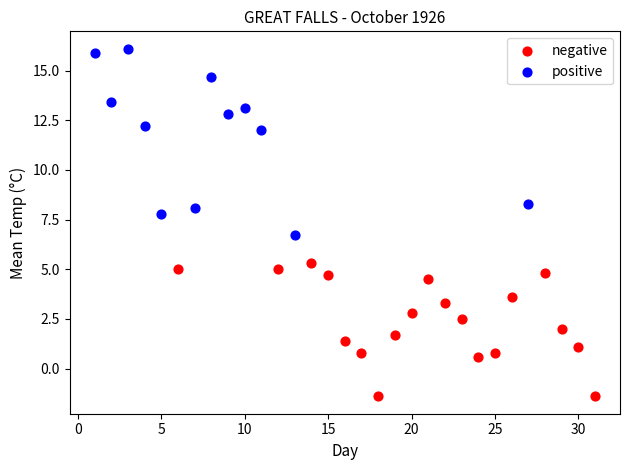

What are all the series names shown in the legend?

negative, positive